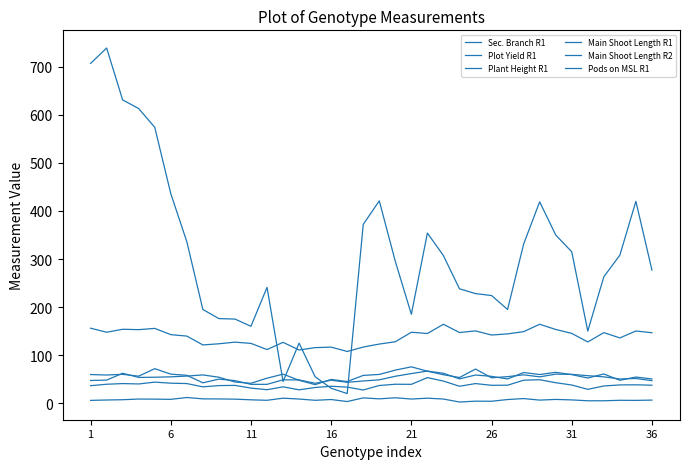

What is the minimum value shown in the chart?

2.4